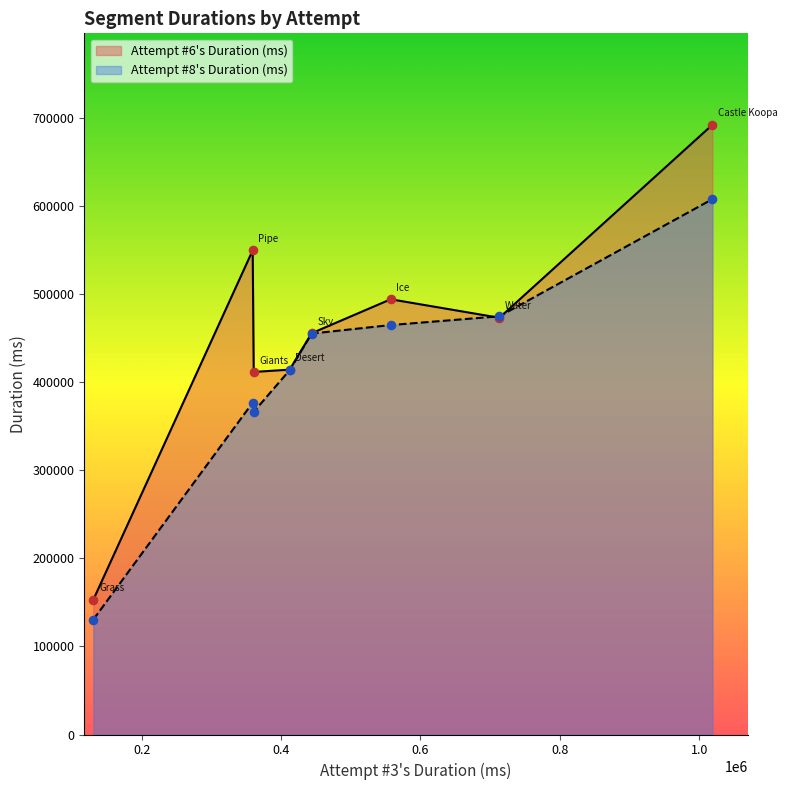

What is the total value across all series at Pipe?

927127